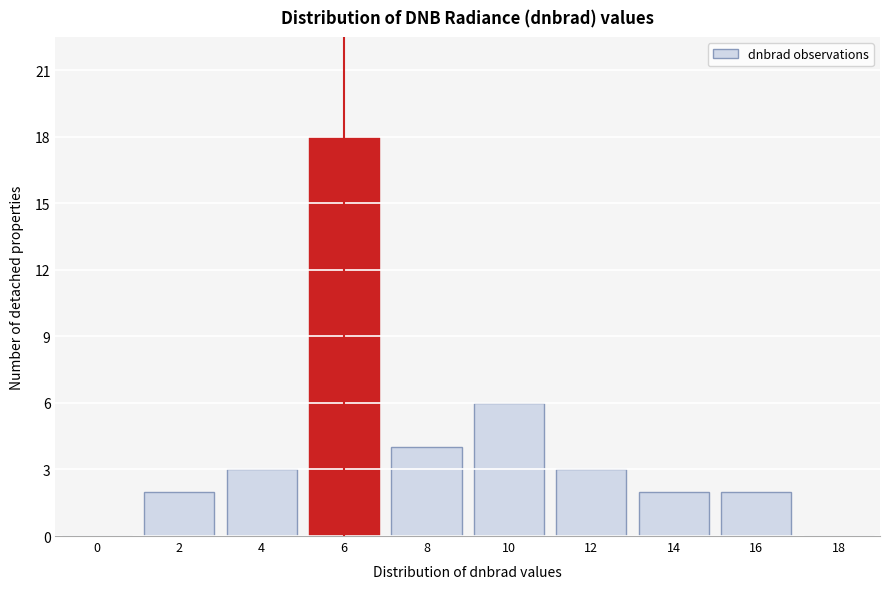

Reading left to right, what are all the values shown in this chart?

0=0	2=2	4=3	6=18	8=4	10=6	12=3	14=2	16=2	18=0